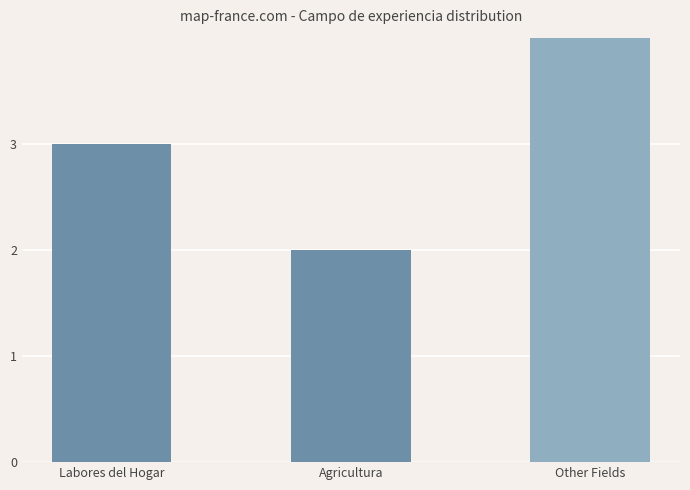

Between Agricultura and Other Fields, which is larger?

Other Fields